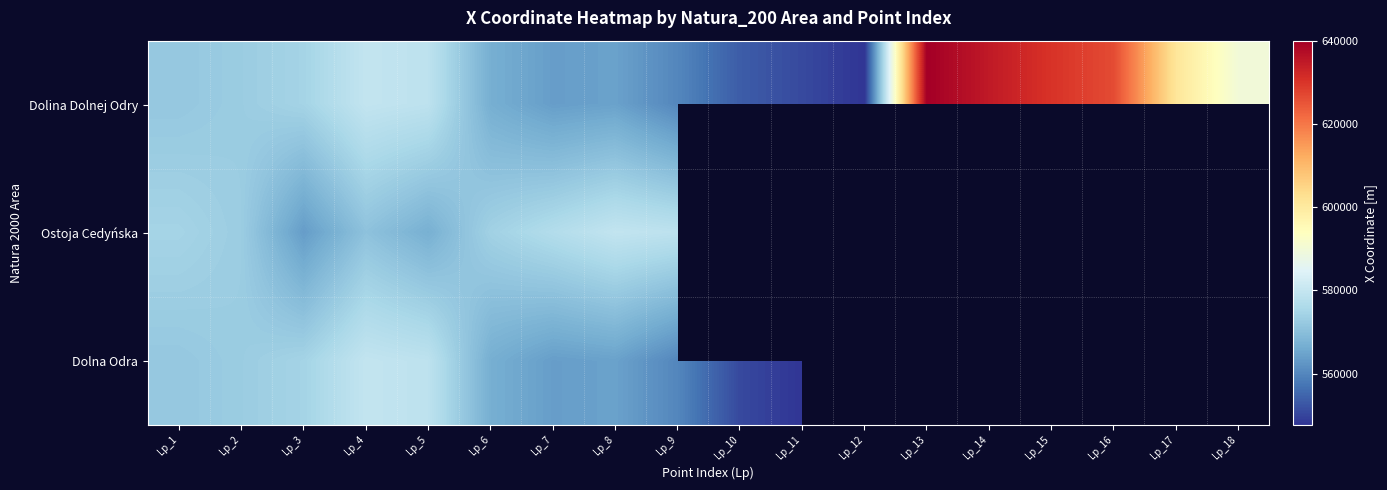

At Lp_18, list the series in order from largest to smallest.

Dolina Dolnej Odry, Ostoja Cedyńska, Dolna Odra